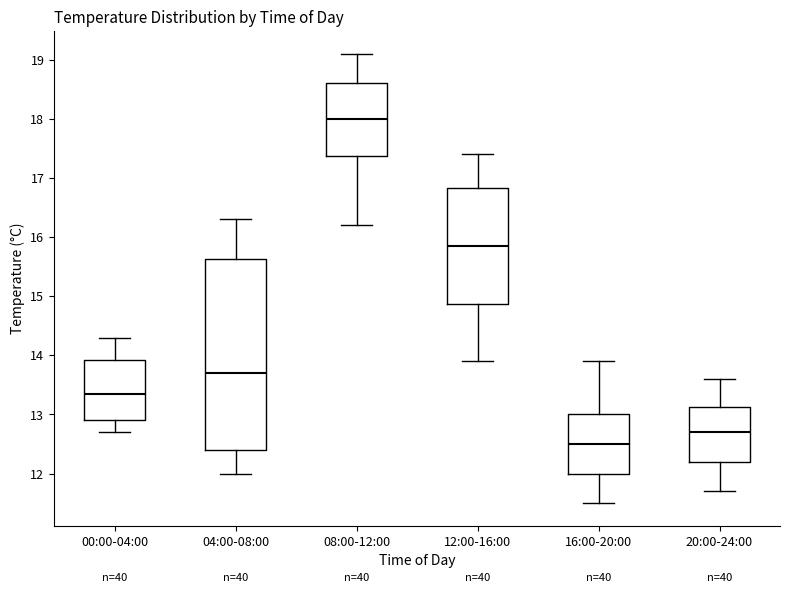

Where is the lower edge of the box for 12:00-16:00 on the y-axis? The values are not printed on the chart, so give them approximately, as read against the axis.

14.9